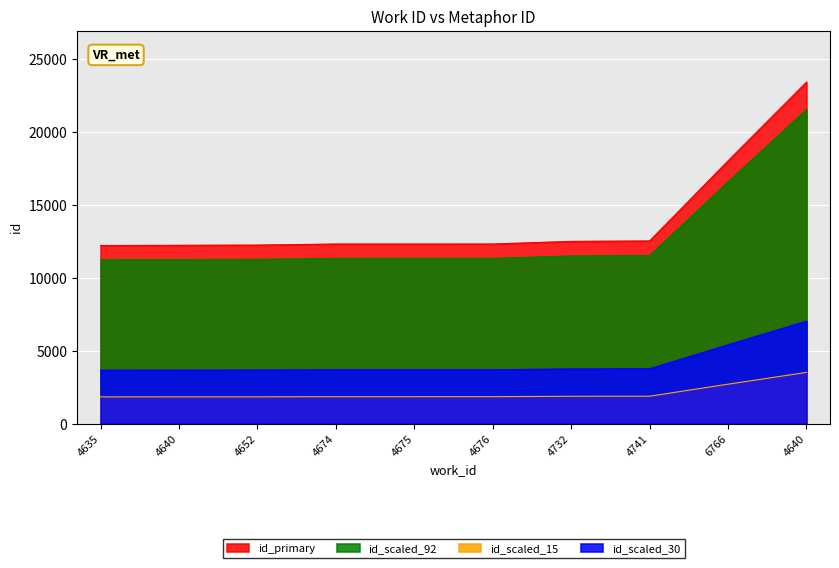

What is the change in value from 4635 to 4652?

+26.7